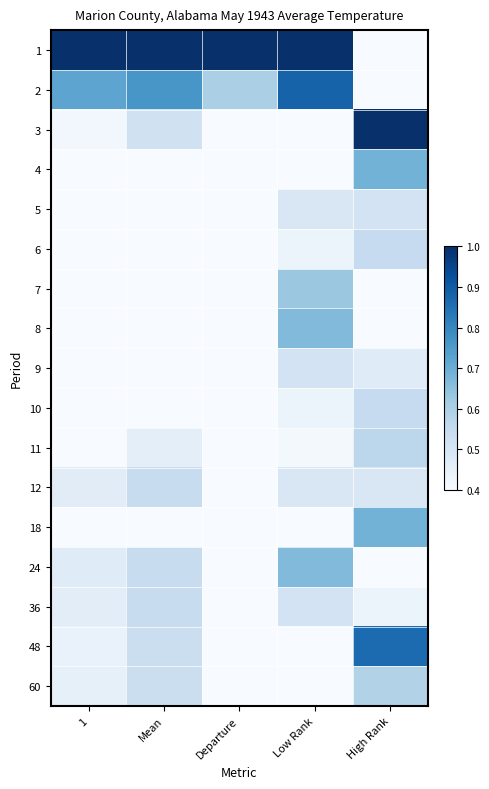

Rank the series at Departure from highest to lowest value.

1, 2, 7, 8, 5, 9, 6, 24, 12, 4, 10, 11, 36, 18, 60, 48, 3